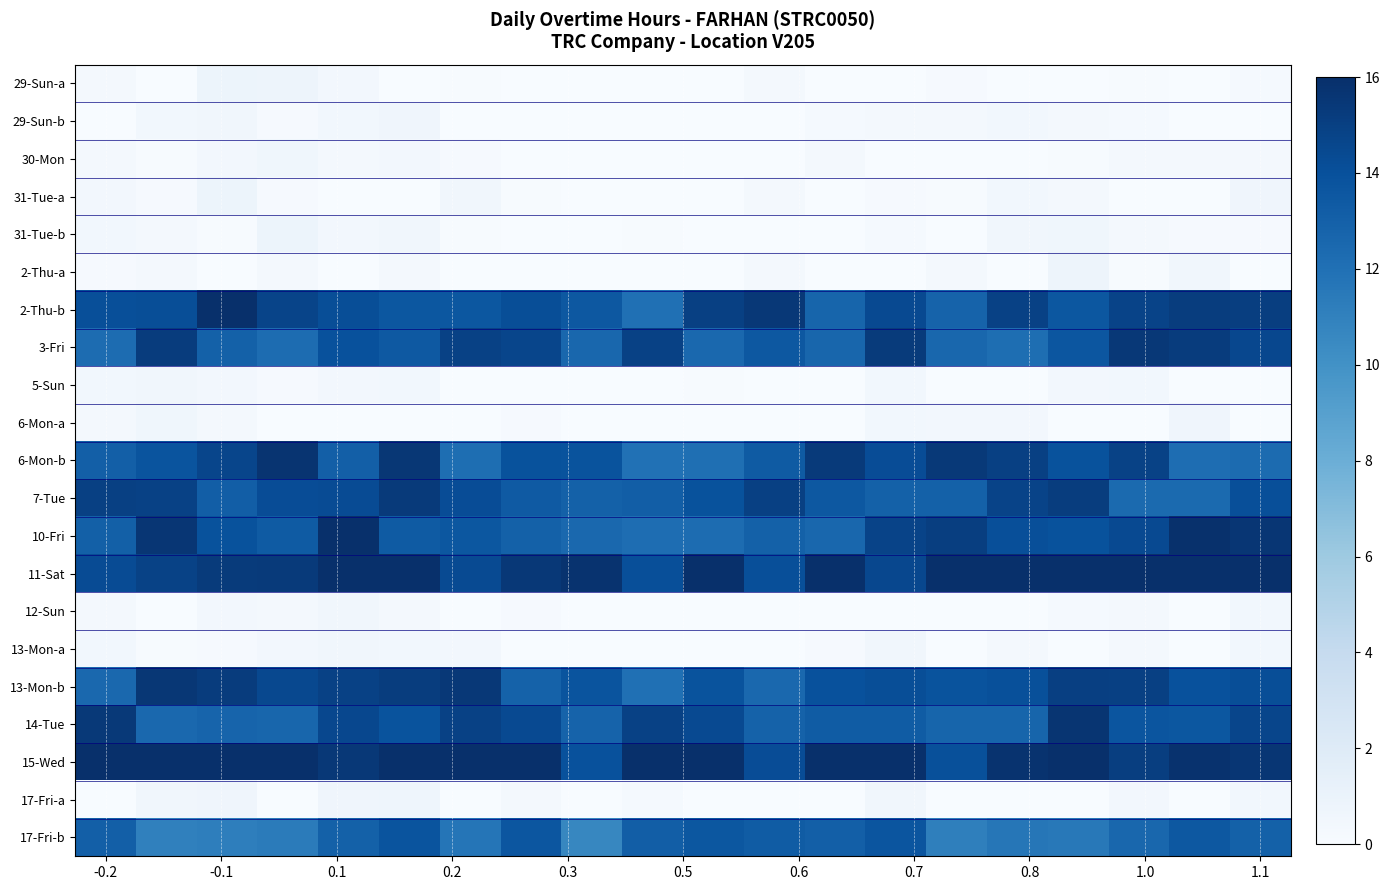

Reading left to right, transcribe all the data shown in this chart.

29-Sun-a: 0.3	0.0	0.8	0.8	0.4	0.0	0.1	0.0	0.0	0.0	0.0	0.4	0.0	0.0	0.1	0.0	0.0	0.1	0.0	0.2
29-Sun-b: 0.0	0.5	0.6	0.2	0.5	0.6	0.0	0.0	0.0	0.0	0.0	0.0	0.2	0.3	0.4	0.5	0.3	0.2	0.0	0.0
30-Mon: 0.3	0.1	0.4	0.6	0.3	0.4	0.2	0.0	0.0	0.0	0.0	0.0	0.3	0.0	0.0	0.0	0.1	0.3	0.3	0.3
31-Tue-a: 0.4	0.2	0.8	0.2	0.0	0.1	0.5	0.1	0.0	0.0	0.0	0.3	0.0	0.2	0.1	0.5	0.3	0.0	0.0	0.7
31-Tue-b: 0.5	0.3	0.1	0.8	0.4	0.5	0.1	0.0	0.0	0.1	0.0	0.0	0.0	0.2	0.0	0.5	0.6	0.3	0.2	0.2
2-Thu-a: 0.2	0.3	0.0	0.3	0.0	0.3	0.0	0.0	0.0	0.0	0.0	0.3	0.0	0.0	0.3	0.0	0.8	0.1	0.5	0.0
2-Thu-b: 14.1	14.2	16.0	14.7	14.2	13.6	13.6	14.2	13.5	12.1	15.0	15.5	12.7	14.4	12.8	14.9	13.6	14.8	15.2	15.1
3-Fri: 12.3	15.2	13.0	12.3	13.9	13.5	14.9	14.7	12.6	14.9	12.5	13.6	12.7	15.3	12.6	12.2	13.7	15.5	15.2	14.5
5-Sun: 0.5	0.5	0.4	0.2	0.4	0.5	0.0	0.0	0.0	0.0	0.1	0.0	0.0	0.5	0.0	0.0	0.4	0.5	0.0	0.0
6-Mon-a: 0.4	0.6	0.4	0.0	0.0	0.1	0.0	0.2	0.0	0.0	0.0	0.0	0.0	0.5	0.4	0.4	0.0	0.0	0.7	0.0
6-Mon-b: 13.1	13.8	14.7	15.7	13.1	15.6	12.2	13.9	13.9	12.0	12.1	13.3	15.3	14.2	15.4	15.0	13.9	14.9	12.2	12.4
7-Tue: 15.0	14.9	13.1	14.2	14.3	15.4	14.2	13.4	12.9	13.2	13.9	15.0	13.5	13.0	13.0	14.8	15.2	12.4	12.4	14.1
10-Fri: 13.1	15.6	13.9	13.3	16.0	13.4	13.6	13.0	12.5	12.2	12.3	13.0	12.6	14.8	15.1	14.1	13.9	14.4	15.9	15.6
11-Sat: 14.3	14.9	15.3	15.4	16.0	16.0	14.3	15.5	15.8	14.1	16.0	14.1	16.0	14.6	16.0	16.0	16.0	16.0	16.0	16.0
12-Sun: 0.4	0.0	0.4	0.4	0.5	0.3	0.0	0.1	0.0	0.0	0.0	0.0	0.0	0.0	0.0	0.0	0.2	0.3	0.0	0.5
13-Mon-a: 0.5	0.1	0.2	0.4	0.5	0.5	0.4	0.0	0.0	0.0	0.0	0.0	0.1	0.5	0.0	0.3	0.0	0.3	0.0	0.5
13-Mon-b: 12.6	15.5	15.2	14.5	14.9	15.2	15.5	12.9	13.8	12.0	13.9	12.5	14.0	14.2	13.8	14.1	15.0	15.0	14.0	14.2
14-Tue: 15.4	12.6	12.8	12.7	14.5	13.8	14.9	14.4	12.9	14.9	14.4	12.9	13.3	13.3	12.7	12.7	15.7	13.7	13.6	14.7
15-Wed: 16.0	16.0	16.0	16.0	15.5	16.0	16.0	16.0	14.0	16.0	16.0	14.2	16.0	16.0	14.0	15.8	16.0	15.1	15.9	15.6
17-Fri-a: 0.0	0.5	0.6	0.0	0.7	0.7	0.0	0.3	0.0	0.2	0.0	0.1	0.0	0.5	0.0	0.0	0.0	0.4	0.0	0.5
17-Fri-b: 13.1	11.1	11.2	11.3	13.0	13.8	11.7	13.6	10.7	13.2	13.6	13.3	13.1	13.8	11.1	11.7	11.5	12.6	13.5	13.0